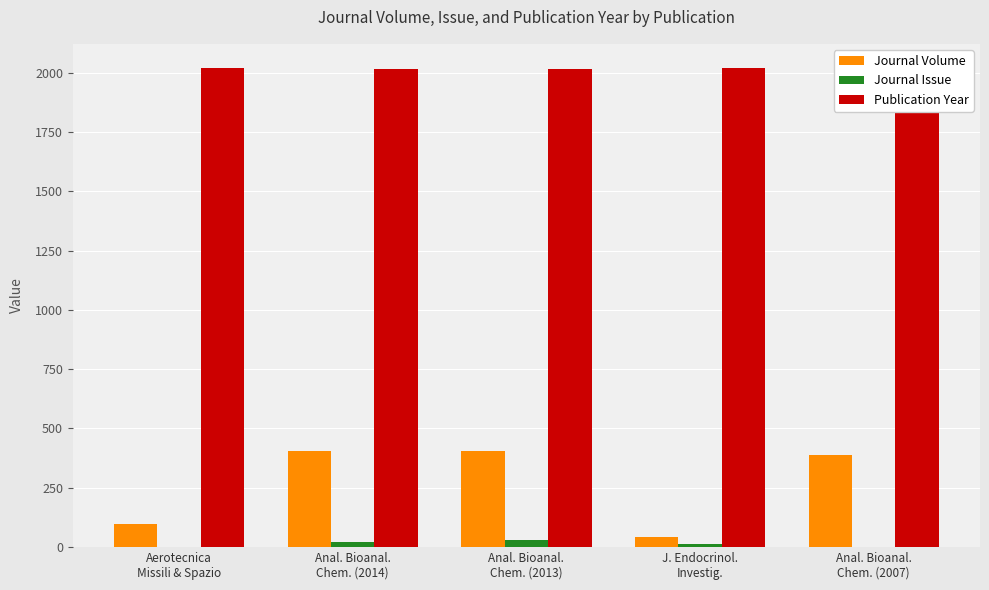

What is the difference between the maximum and second lowest values in the Journal Issue series?

28